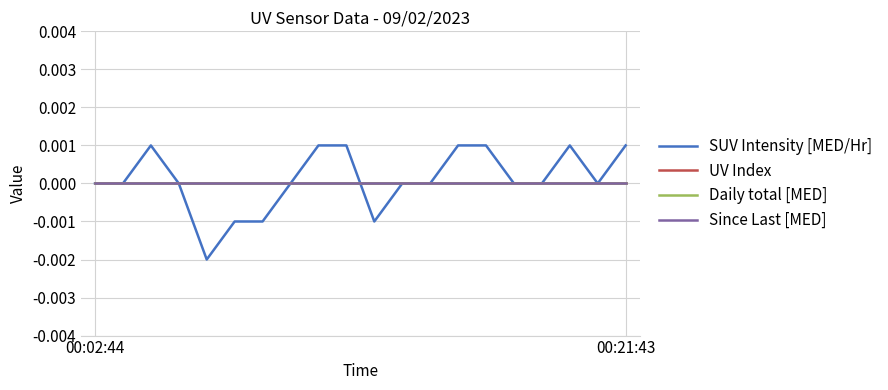

True or false: Since Last [MED] and Daily total [MED] intersect in this chart.

False